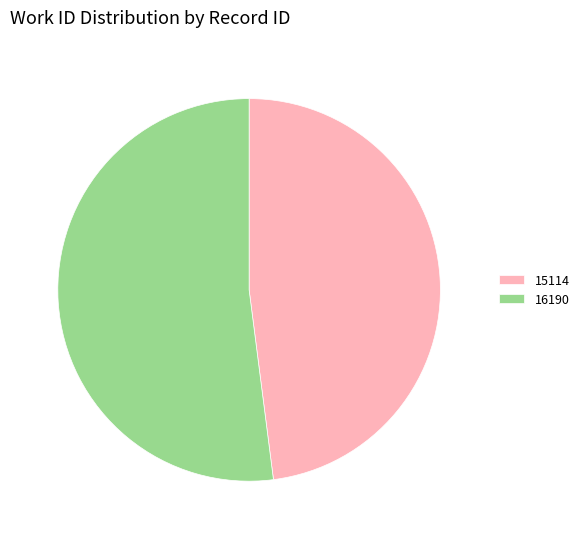

Is 16190 the majority of the pie?

Yes